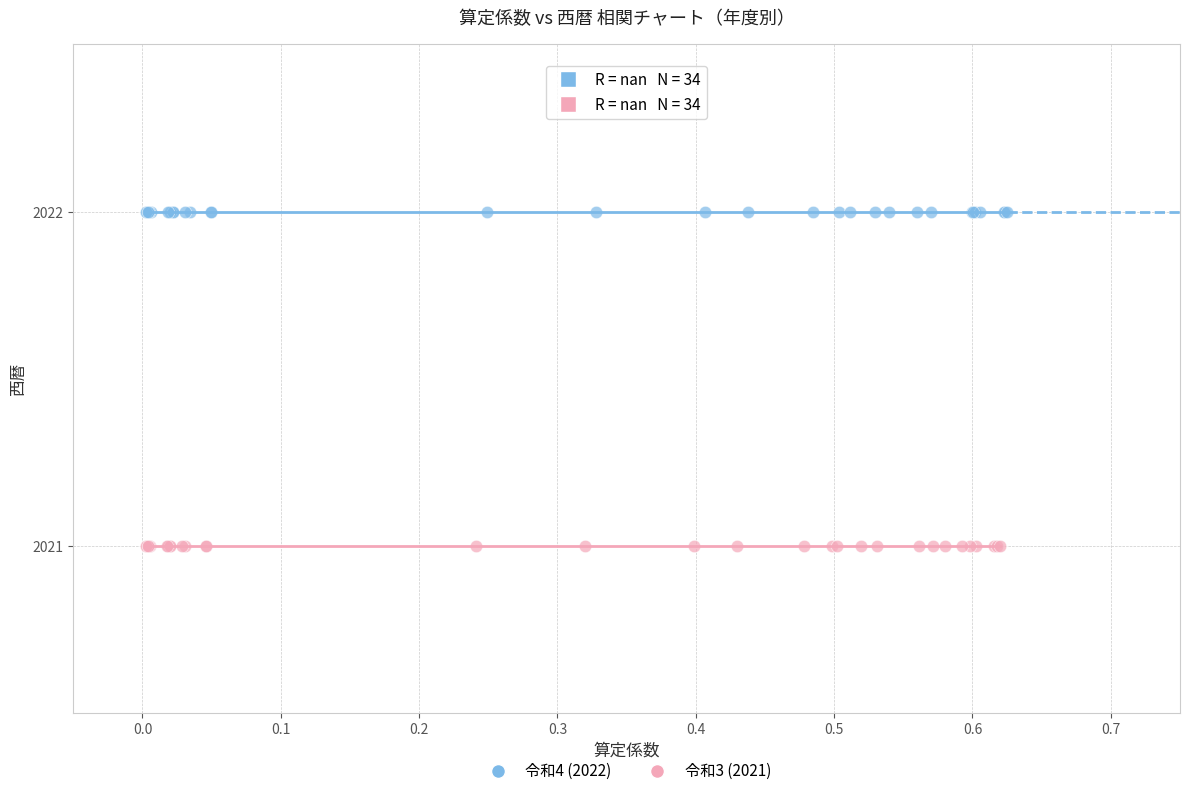

Which series reaches the minimum Y coordinate?

令和3 (2021)